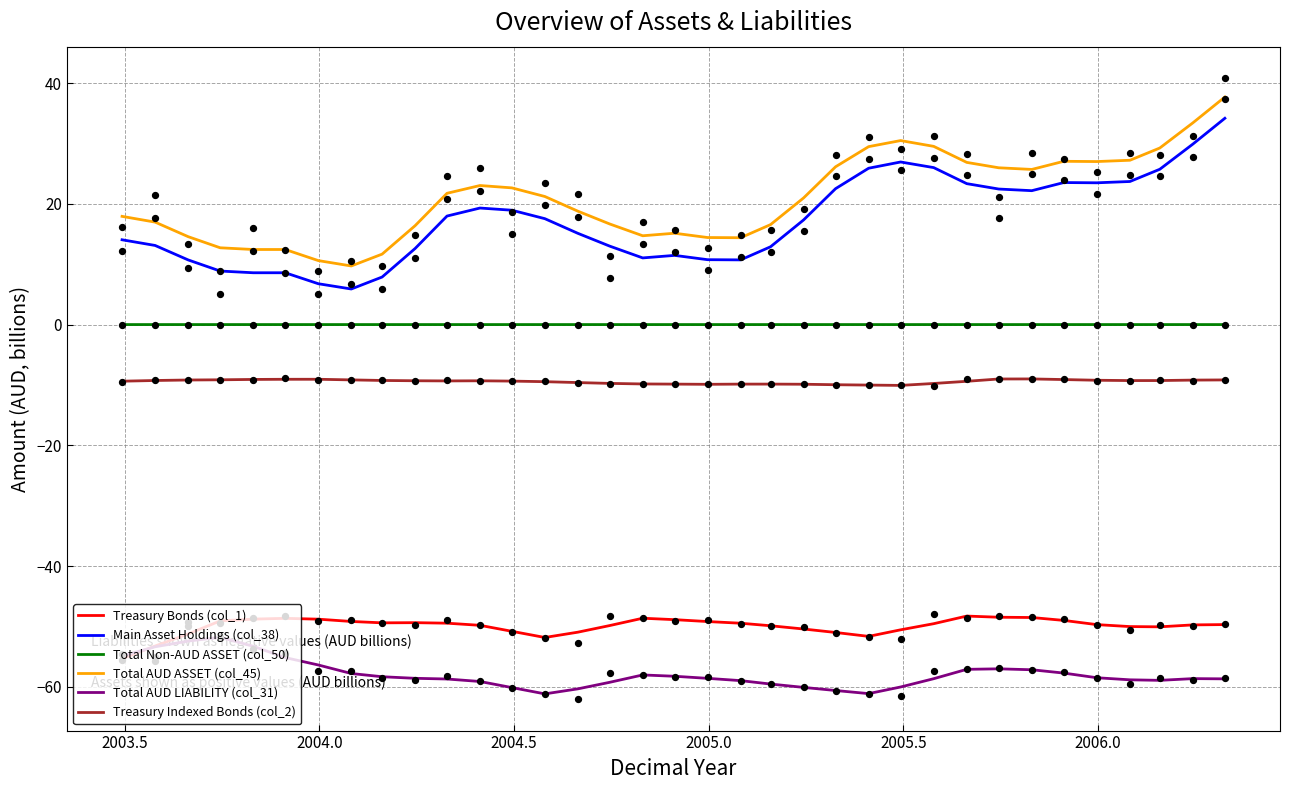

Which series has the largest total across all categories?

Total AUD ASSET (col_45)